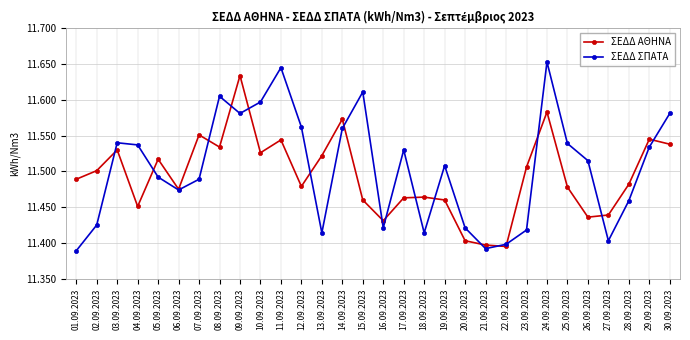

What are all the series names shown in the legend?

ΣΕΔΔ ΑΘΗΝΑ, ΣΕΔΔ ΣΠΑΤΑ